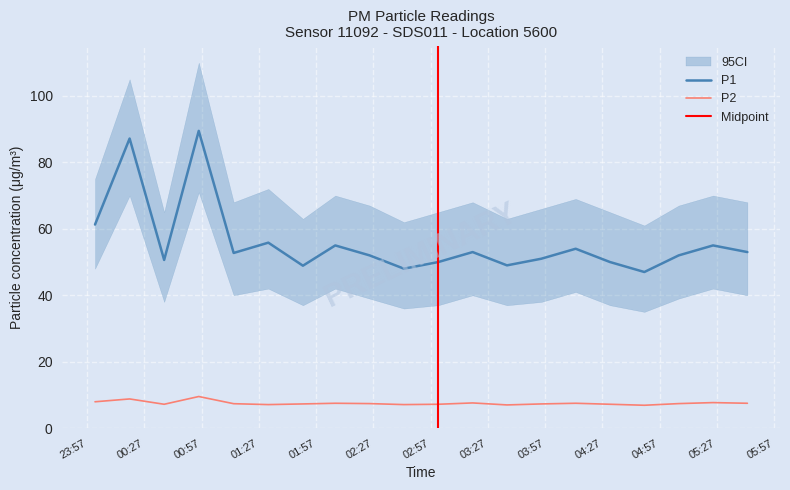

What position from the right is 04:13?

6